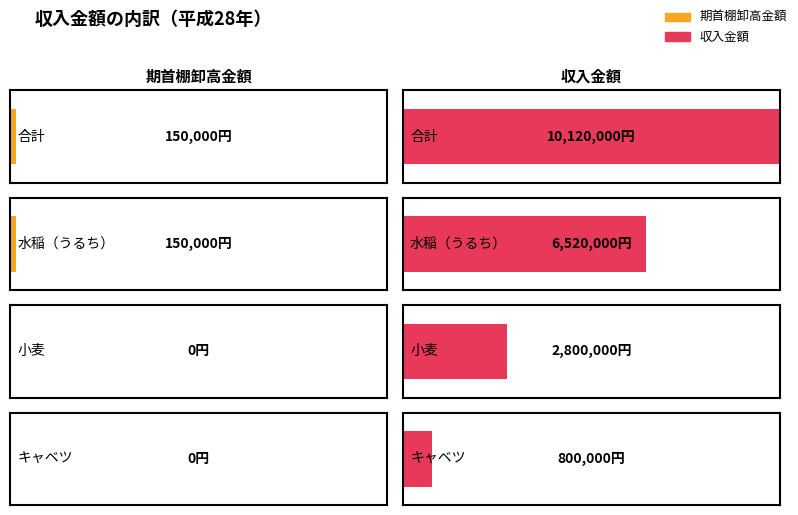

Reading left to right, what are all the values shown in this chart?

期首棚卸高金額: 150000	150000	0	0
収入金額: 10120000	6520000	2800000	800000